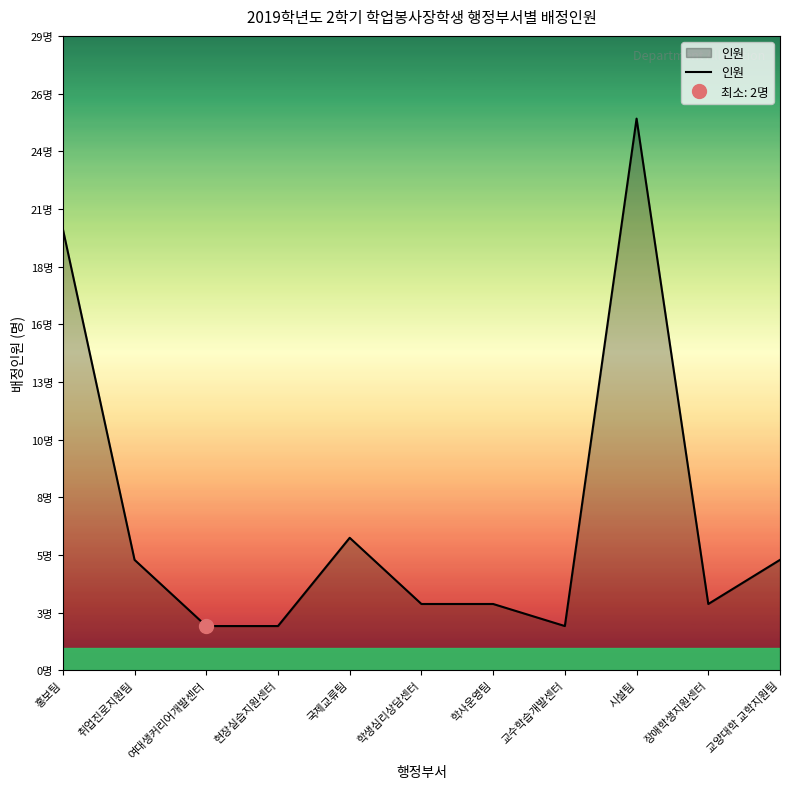

How many lines are shown in the chart?

1